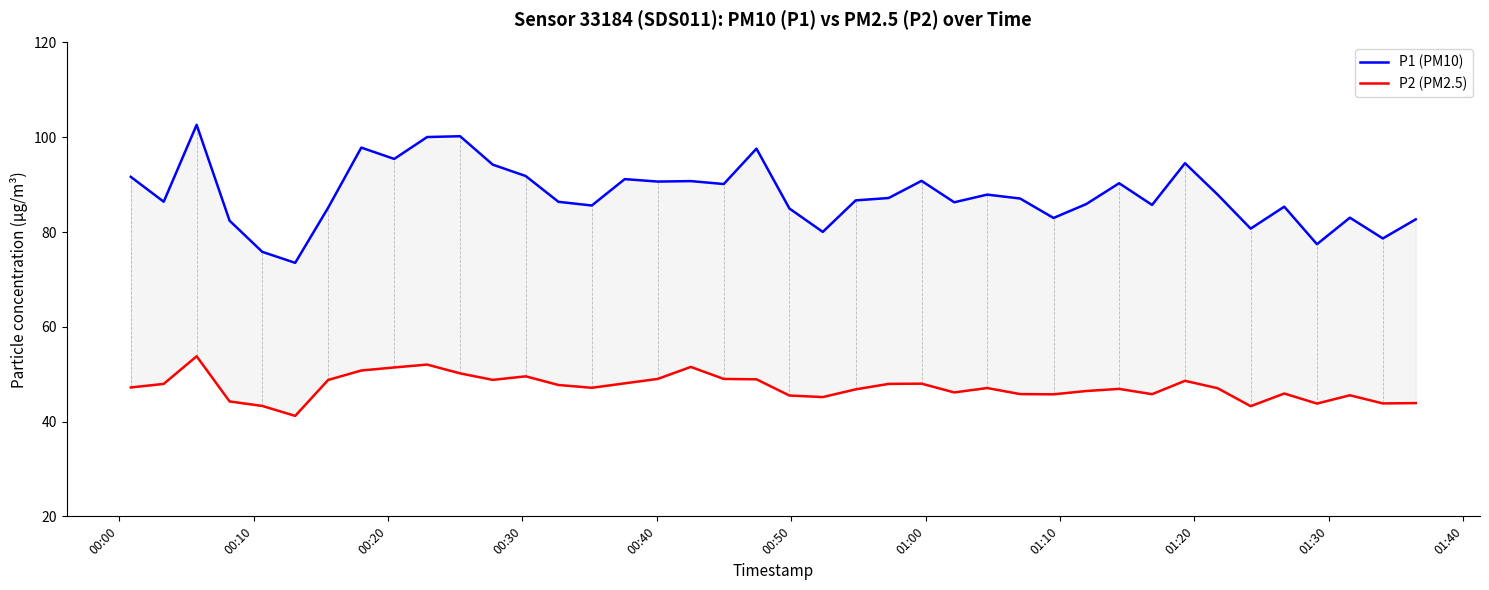

What are all the series names shown in the legend?

P1 (PM10), P2 (PM2.5)